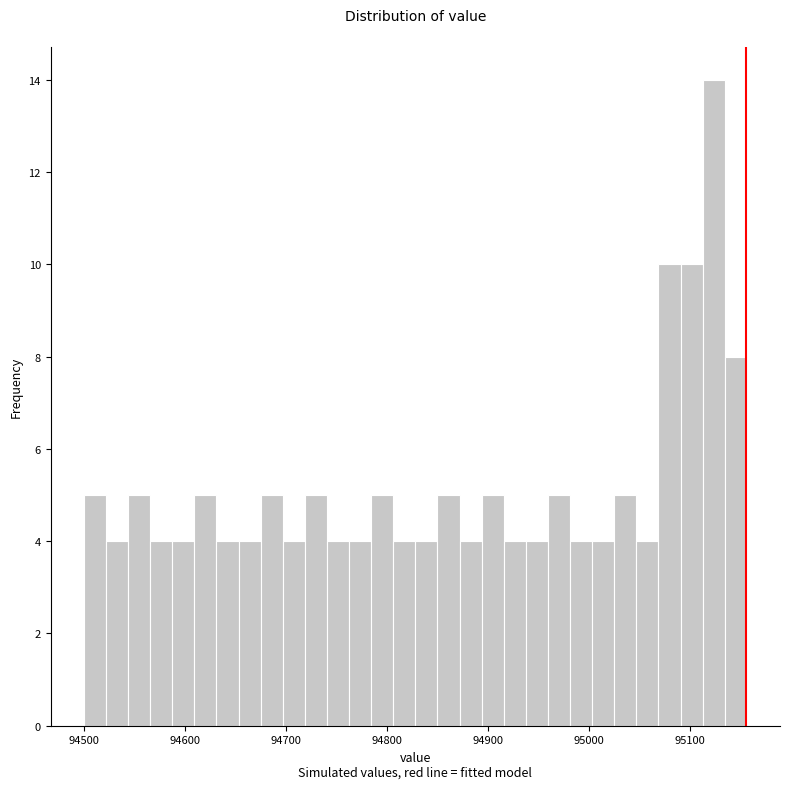

Read against the x-axis, roughly where is the centre of the tallest bar?

95120